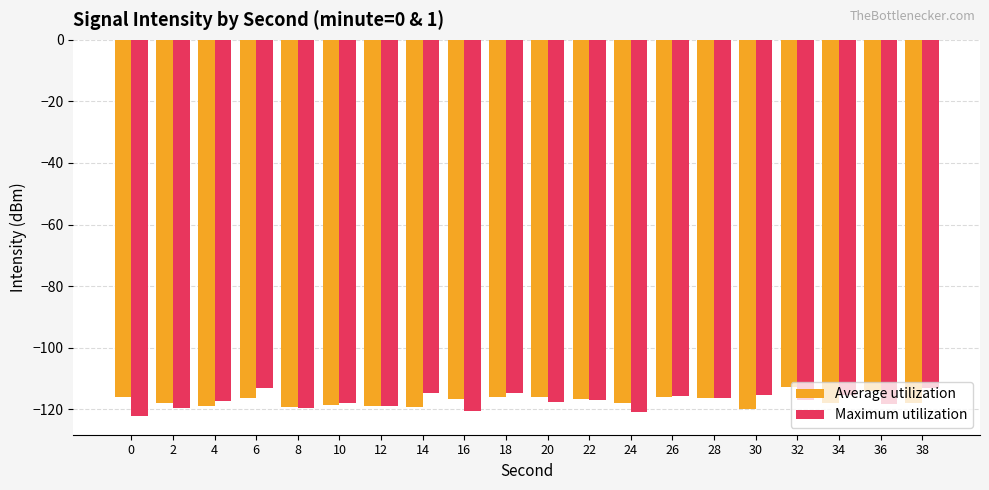

What is the spread (max minus min) of values at 18?

1.3